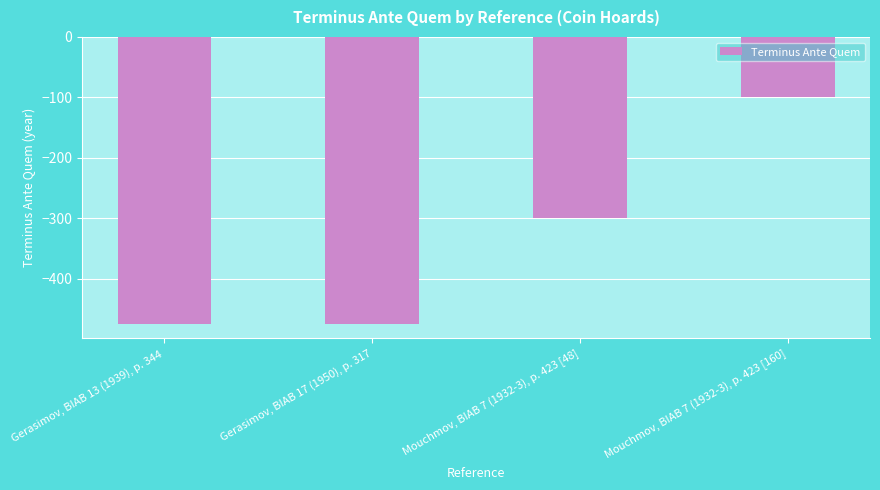

Reading left to right, transcribe all the data shown in this chart.

-475	-475	-300	-100